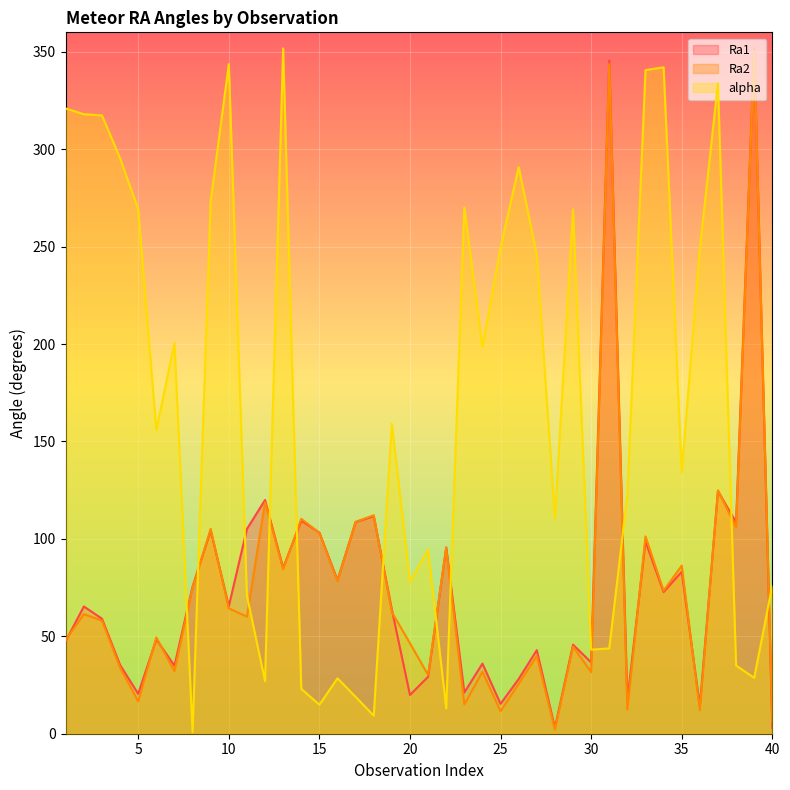

How many intersections are there between Ra2 and Ra1?

16